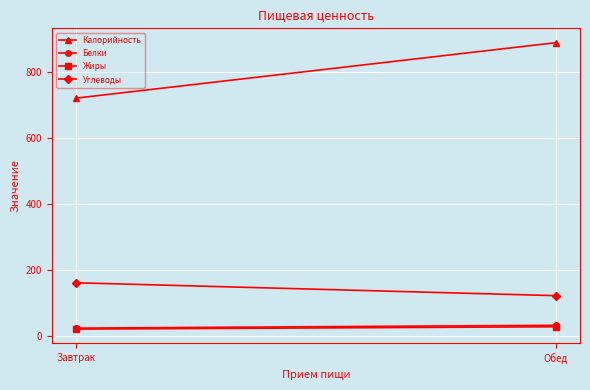

What is the sum of all Белки values?

58.0